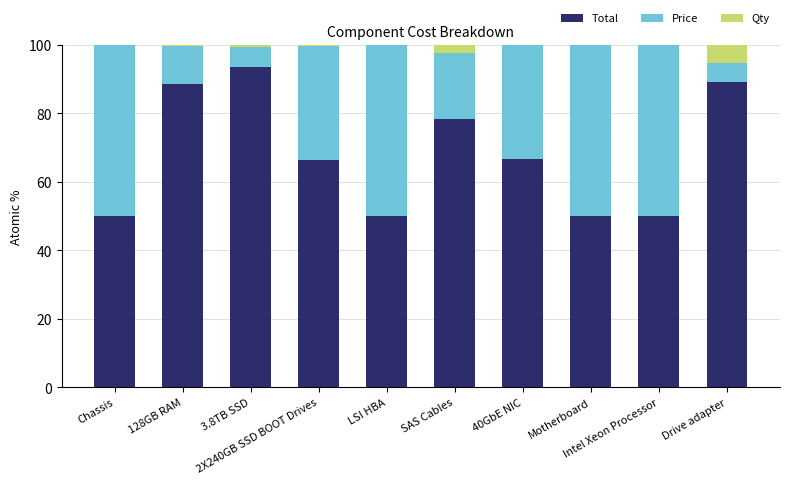

Count the number of data series in this chart.

3